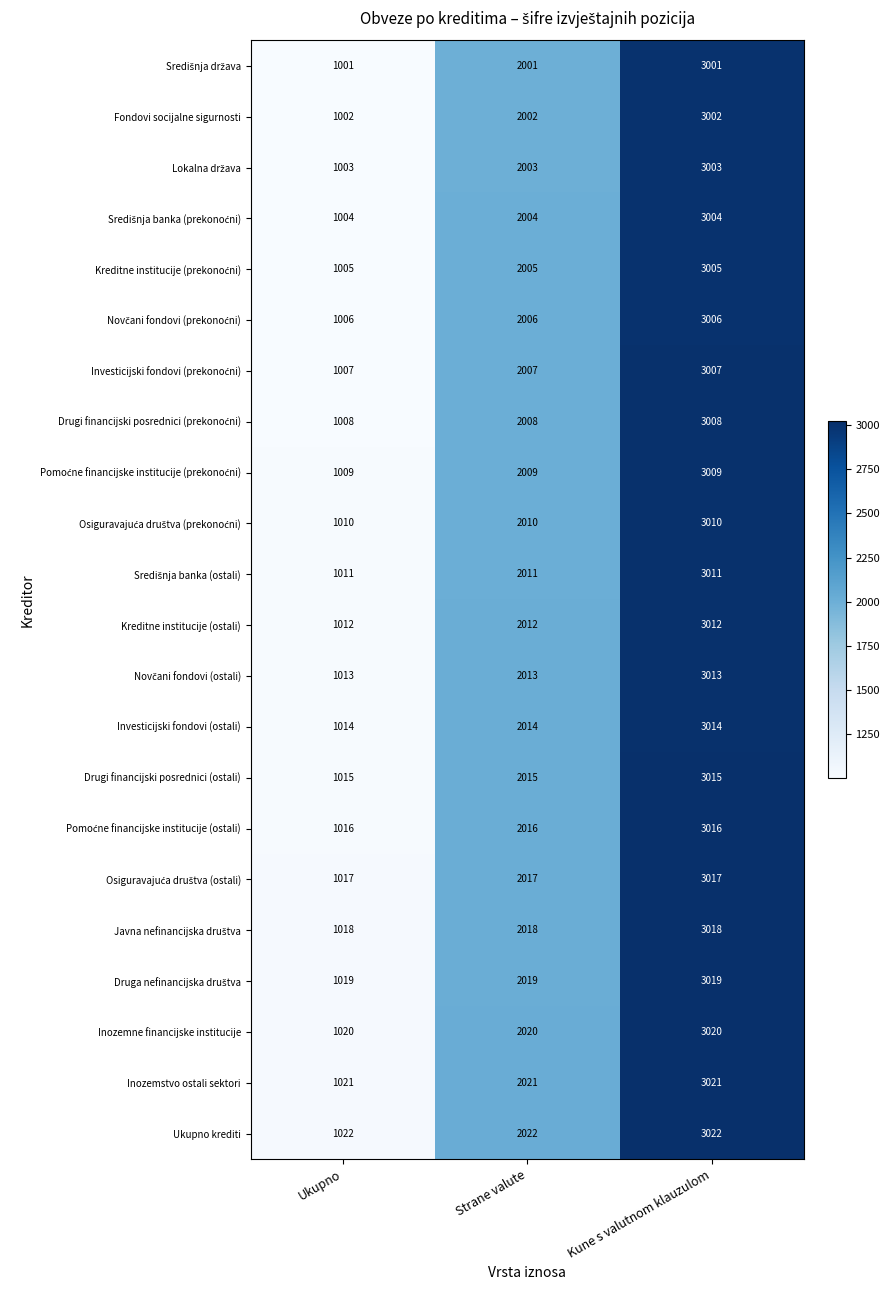

Which series has the largest total across all categories?

Ukupno krediti